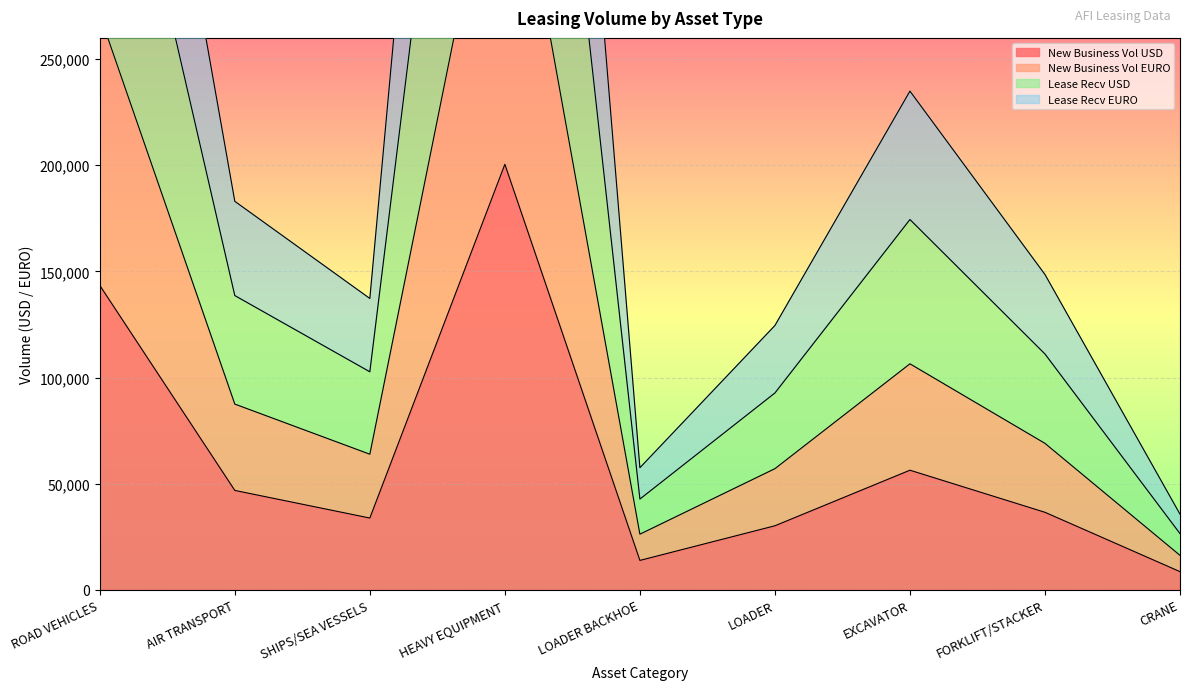

True or false: Lease Recv USD and New Business Vol USD cross at least once.

False